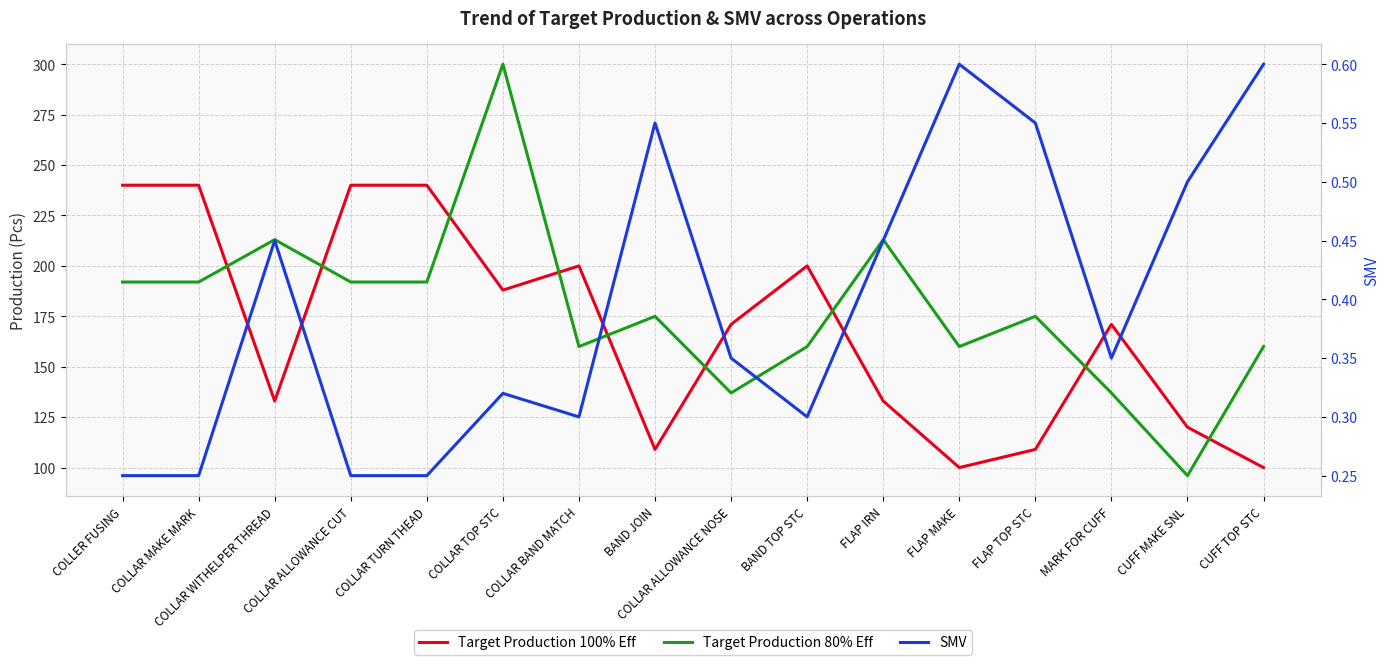

True or false: SMV has a value of 0.3 at BAND TOP STC.

True